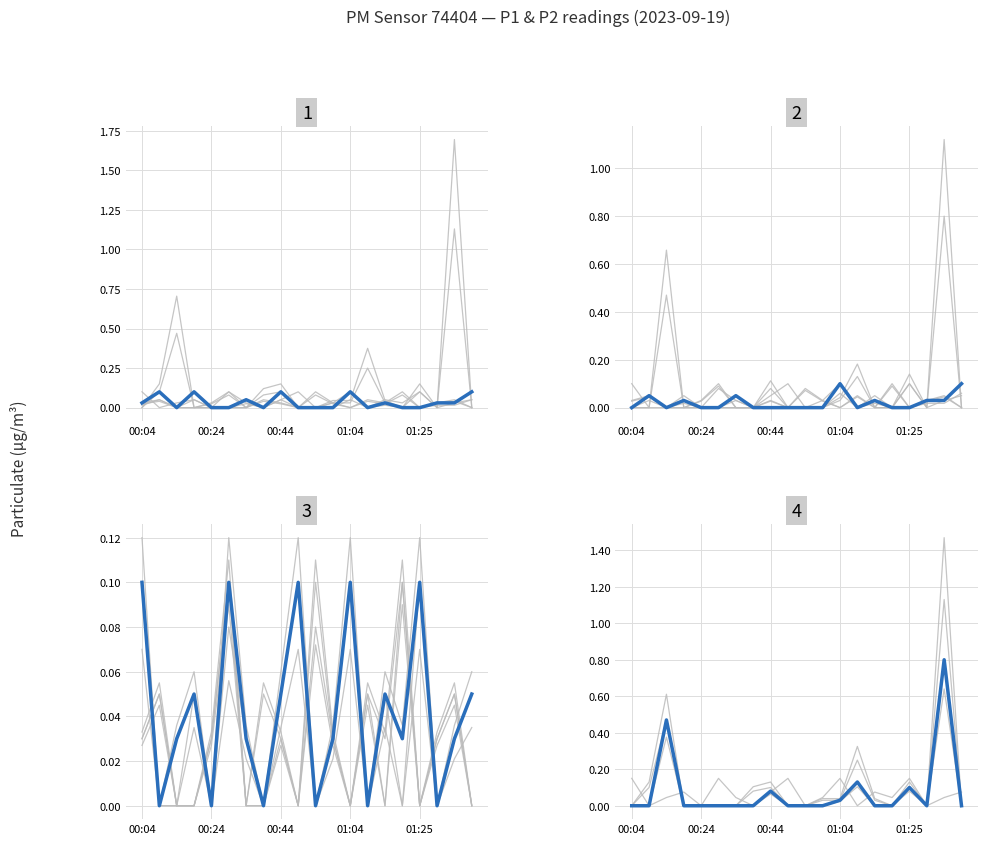

How many points are higher than both their immediate neighbors (excluding endpoints)?

5